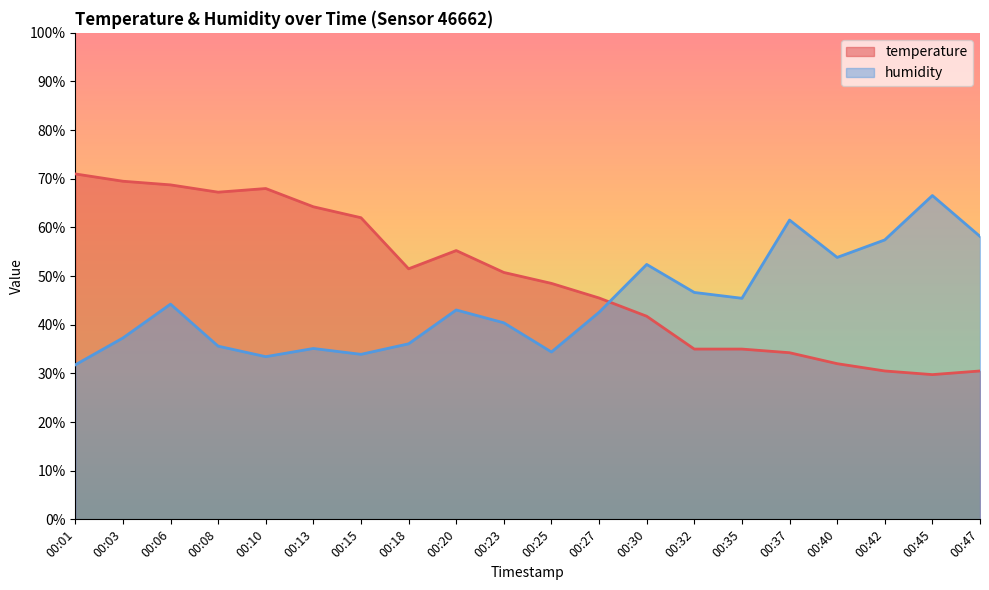

At which category is the sum across all series the highest?

00:06